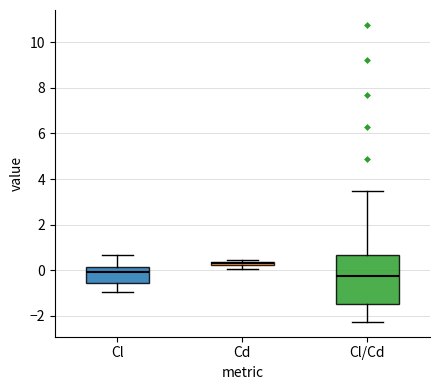

Which box is the tallest, from its lower edge to its upper edge?

Cl/Cd